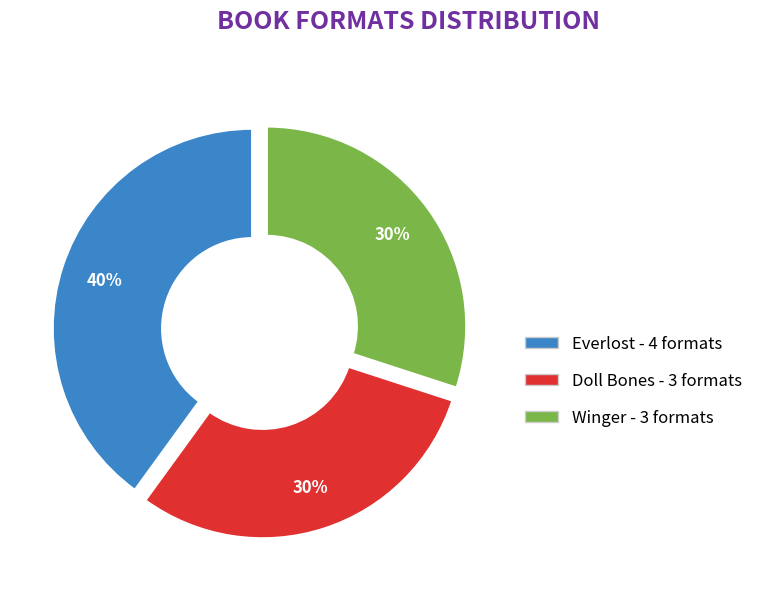

Is there a majority slice in this chart?

No